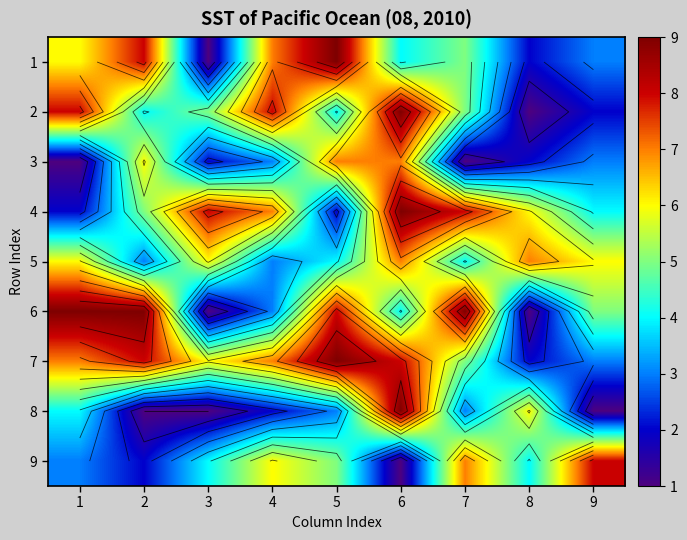

What is the sum of the 2 values at 9 and 3?

7